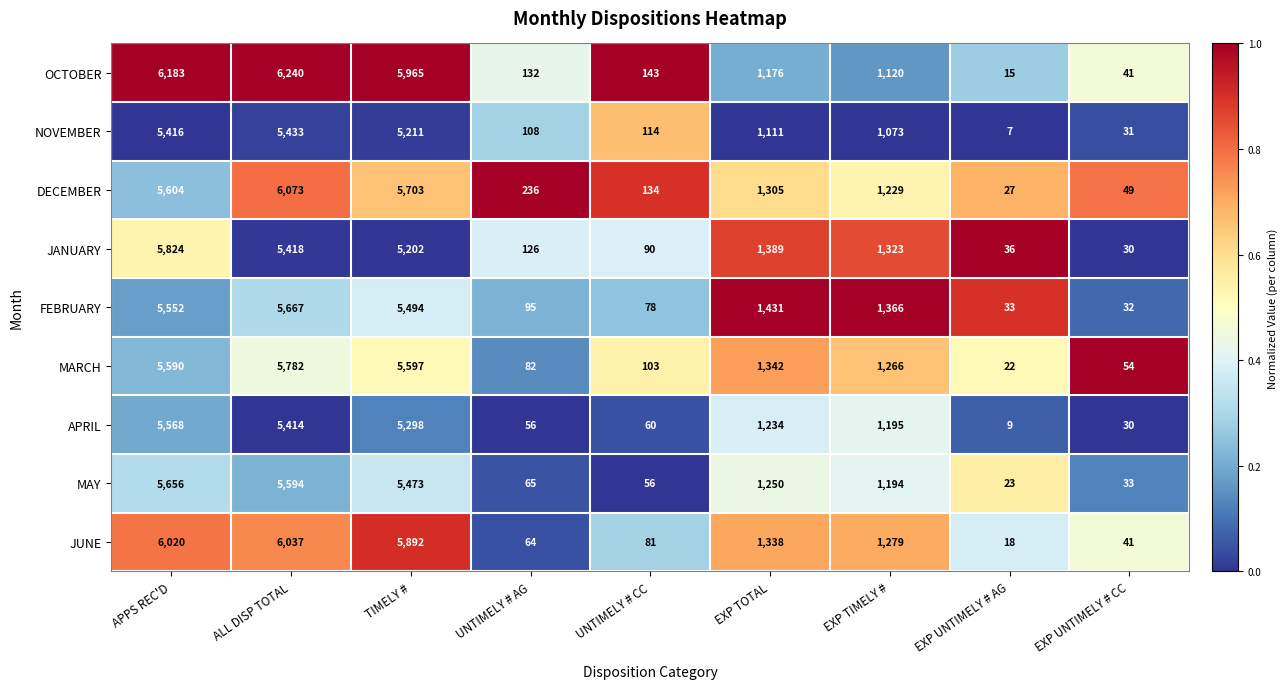

At which category is the sum across all series the highest?

ALL DISP TOTAL